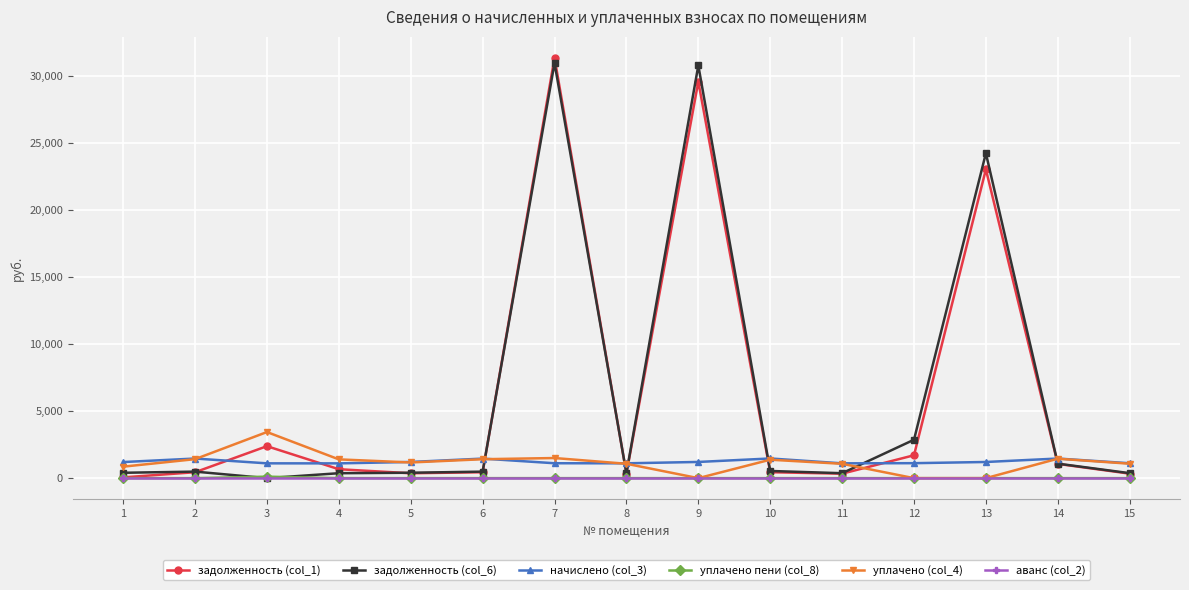

Is the value of начислено (col_3) at 15 greater than the value of аванс (col_2) at 13?

Yes